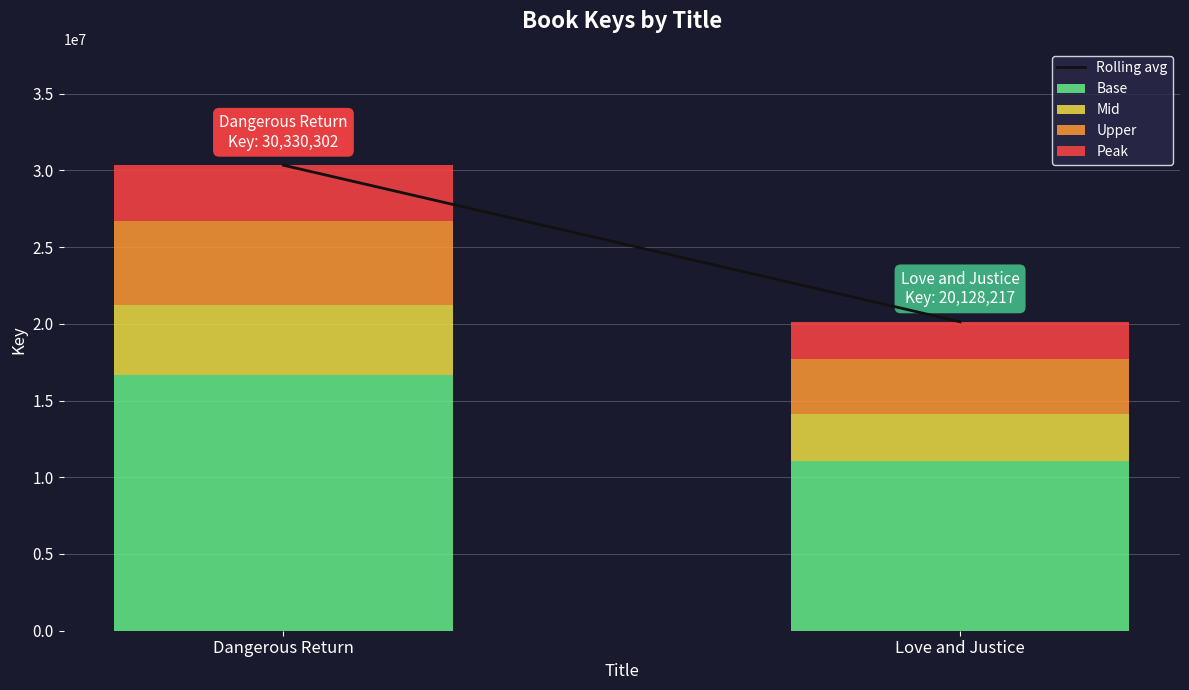

What is the average value of the Base series?

13876092.7